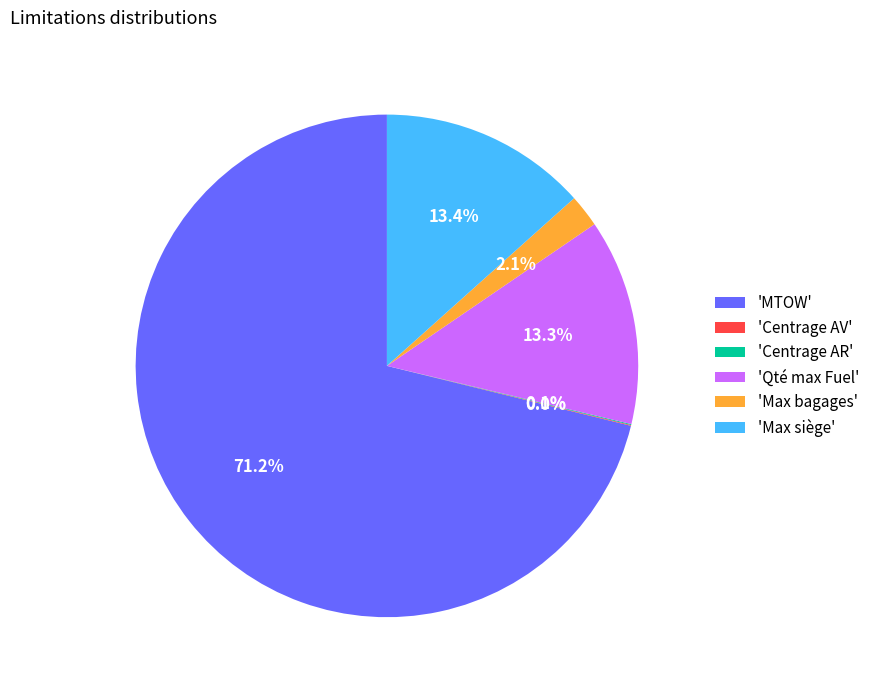

Which slice is the largest?

'MTOW'